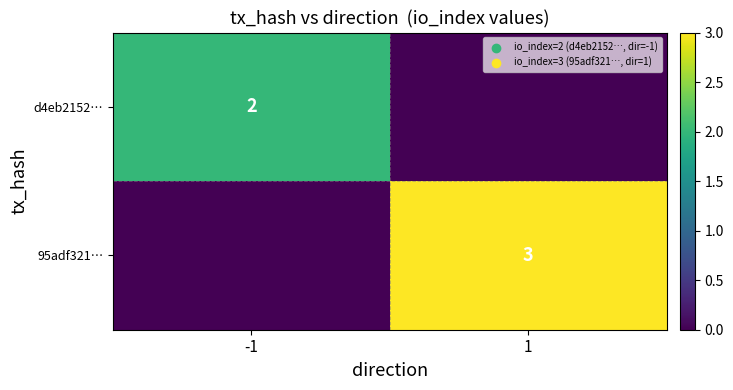

What is the greatest value displayed?

3